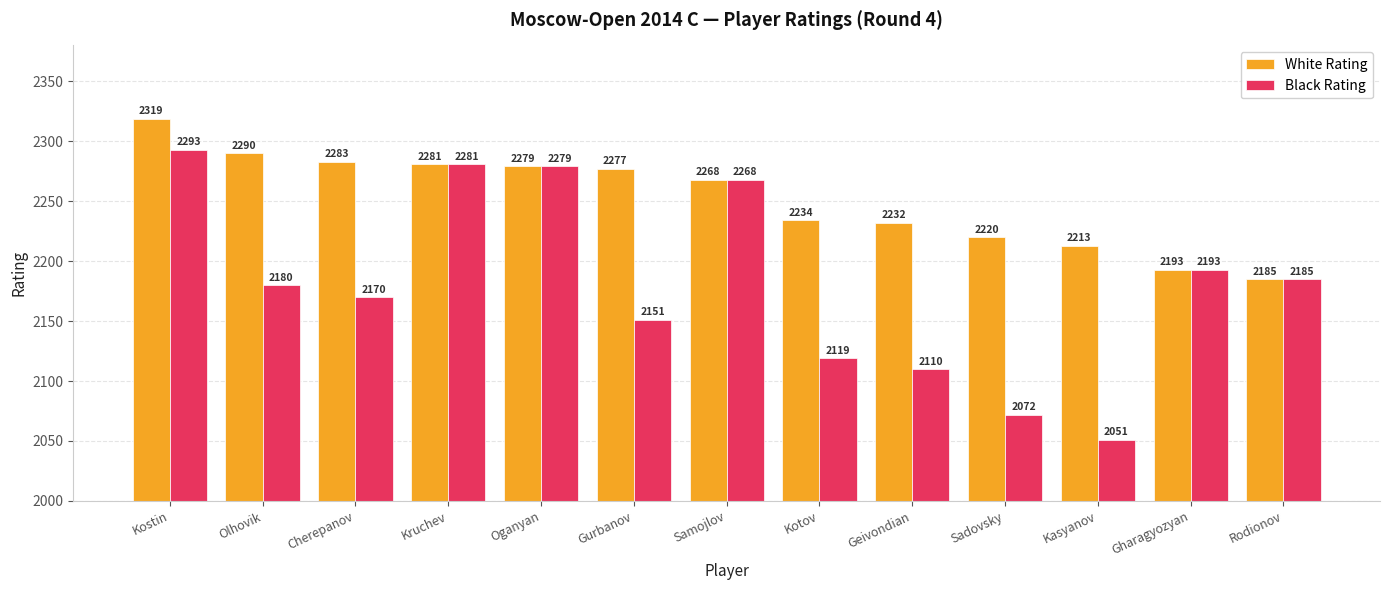

Reading left to right, list all the values displayed in this chart.

White Rating: 2319	2290	2283	2281	2279	2277	2268	2234	2232	2220	2213	2193	2185
Black Rating: 2293	2180	2170	2281	2279	2151	2268	2119	2110	2072	2051	2193	2185